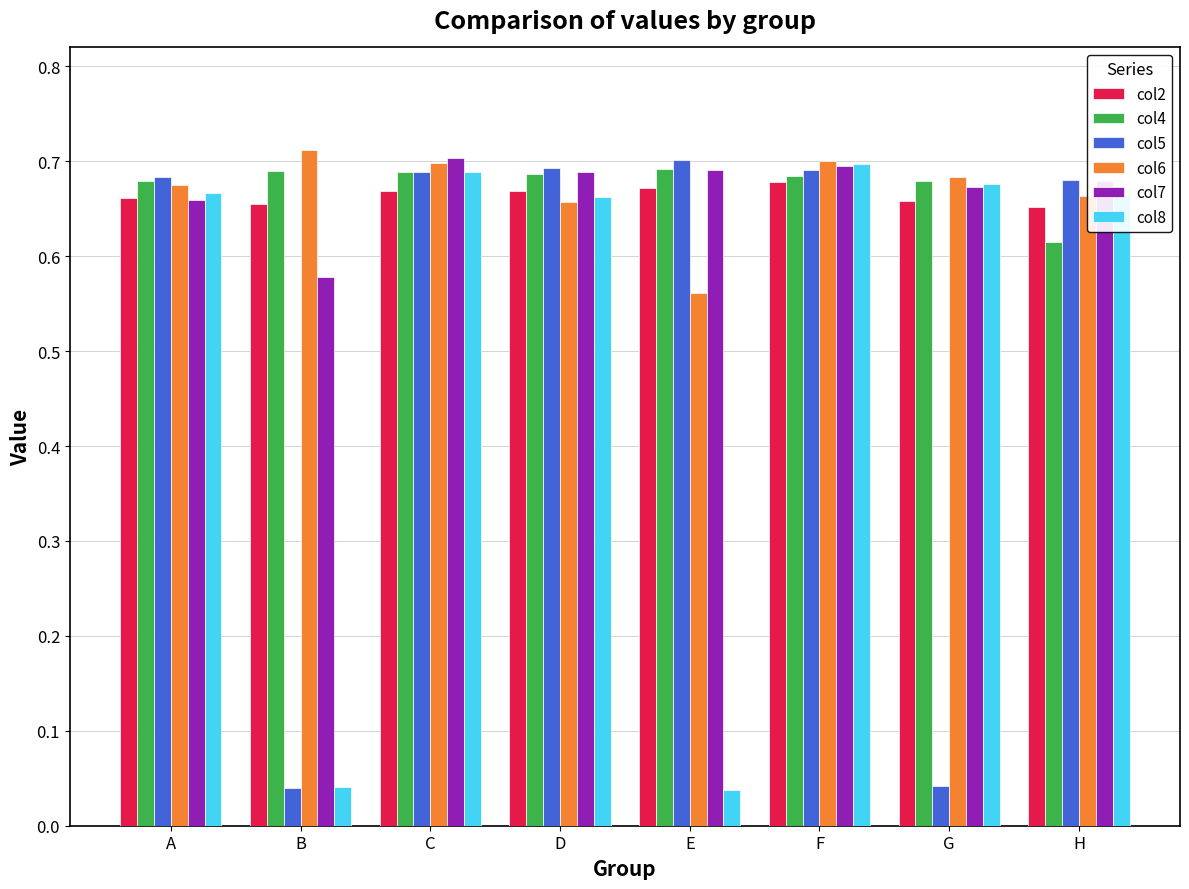

Which series changed the most between B and D?

col5